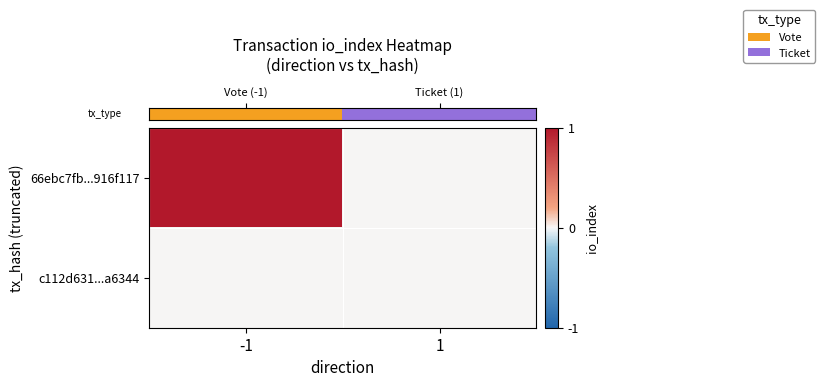

Rank the series by their maximum value, from lowest to highest.

row_1, row_0